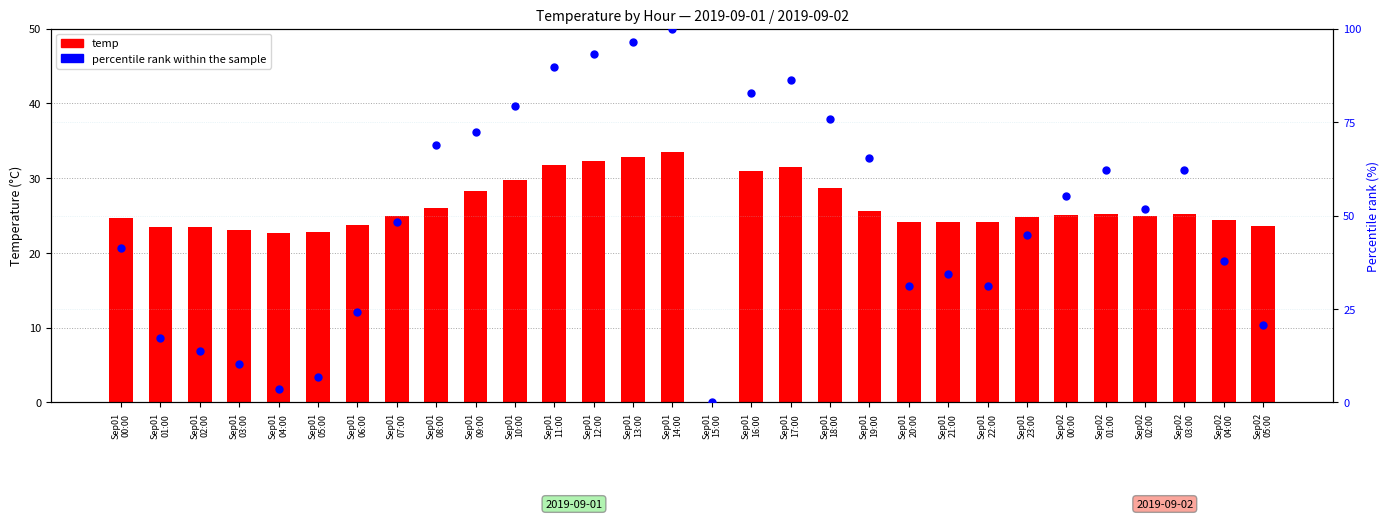

At how many categories does at least one series exceed 63?

11